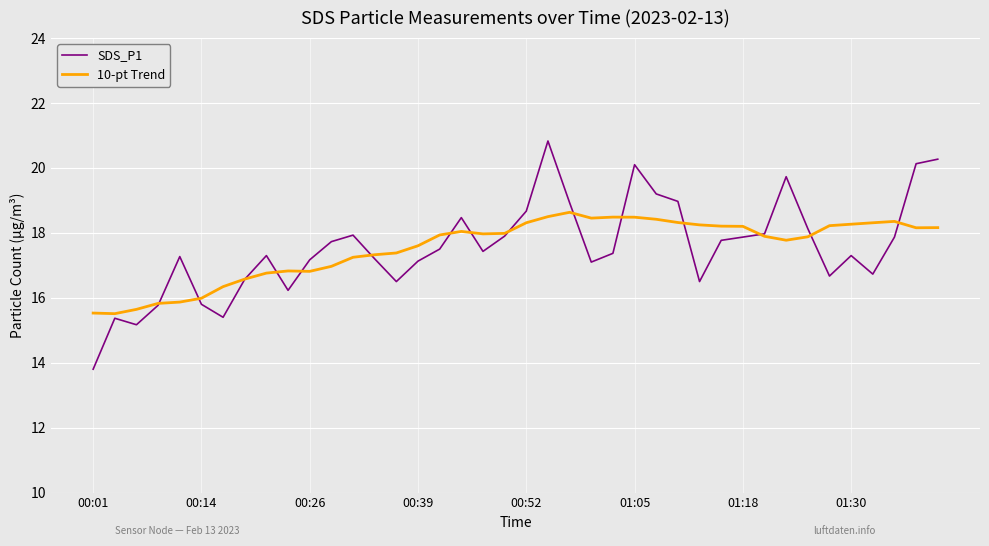

Which series has the widest spread of values?

SDS_P1